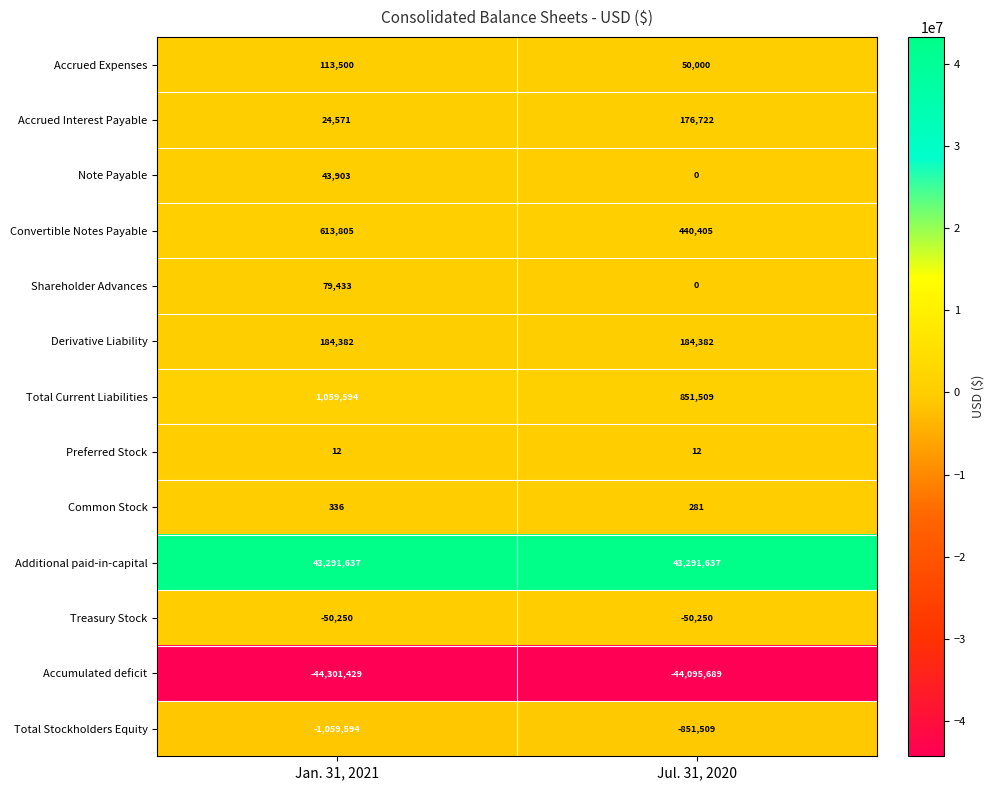

What is the greatest value displayed?

43291637